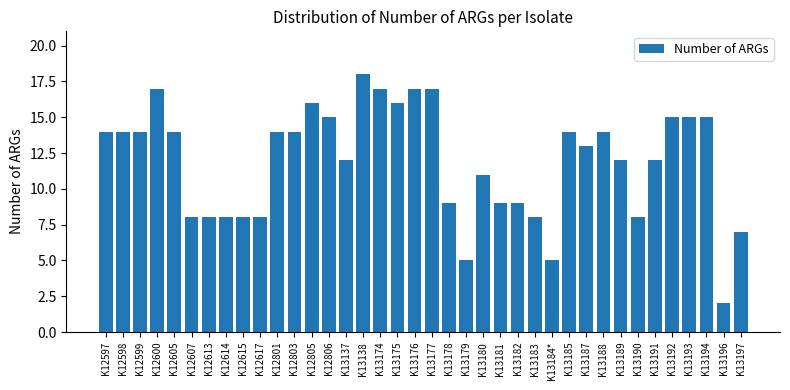

Reading right to left, transcribe all the data shown in this chart.

7	2	15	15	15	12	8	12	14	13	14	5	8	9	9	11	5	9	17	17	16	17	18	12	15	16	14	14	8	8	8	8	8	14	17	14	14	14